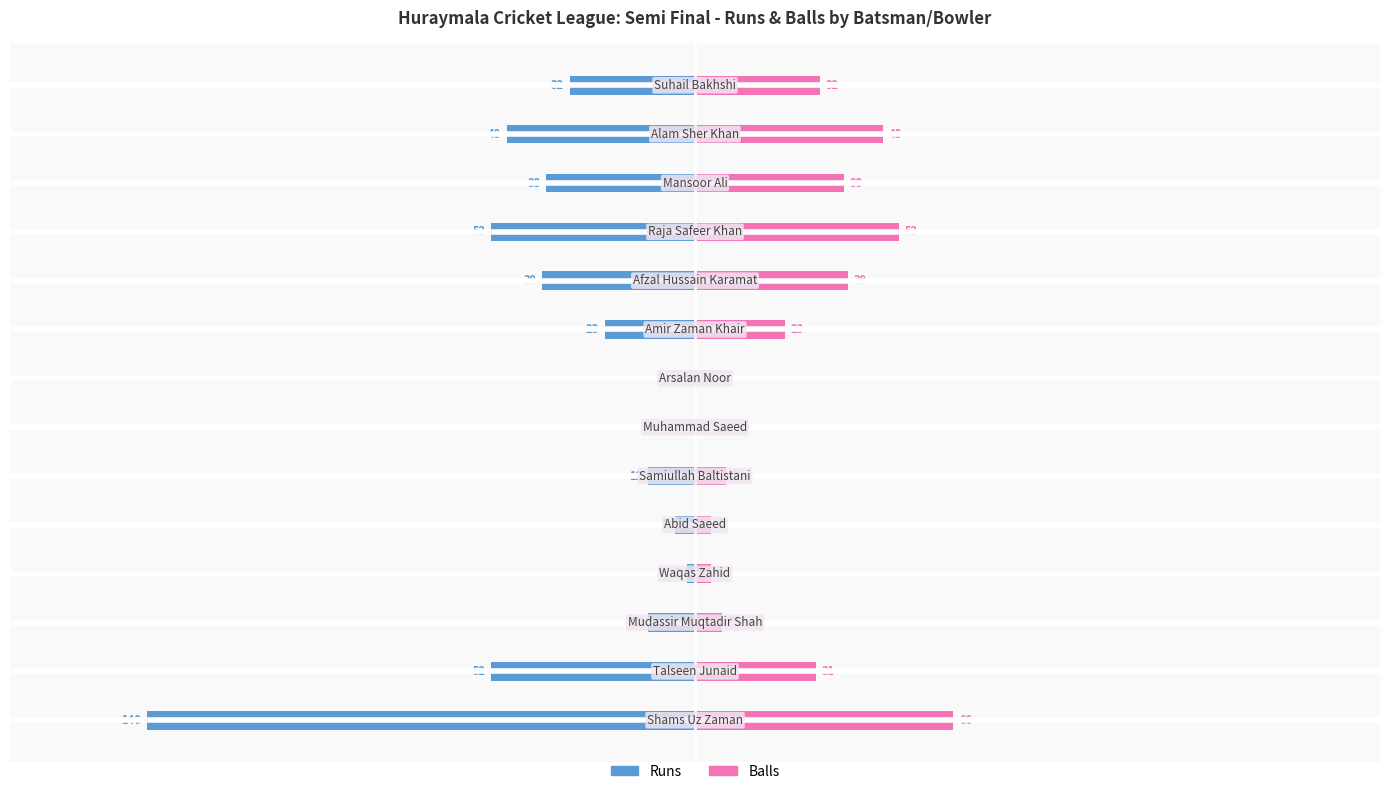

What is the label of the 4th bar from the right?

10